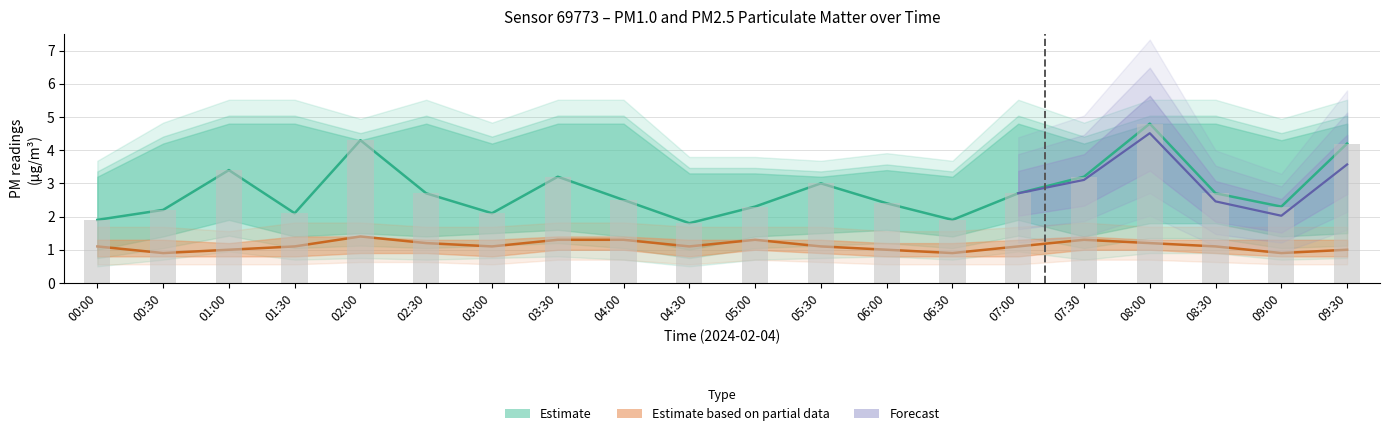

Which has a higher value, 03:00 or 08:30?

08:30